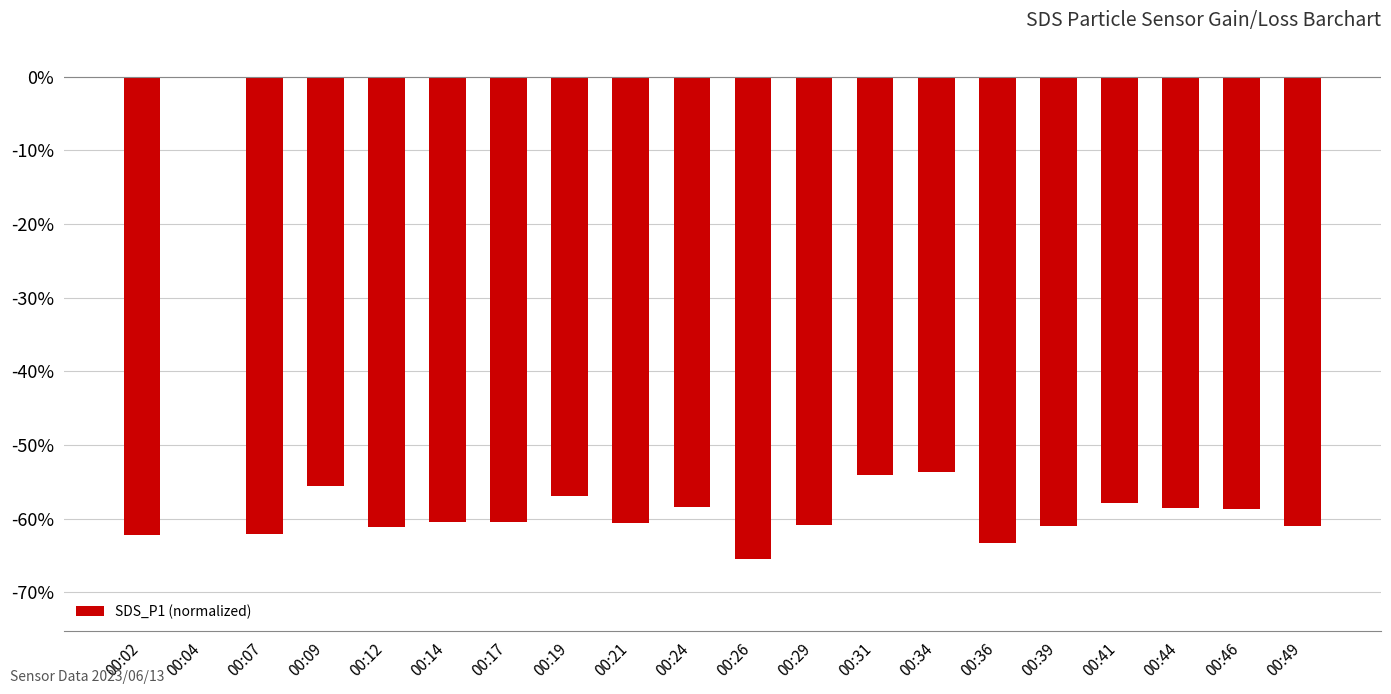

How many data points are above -60?

9